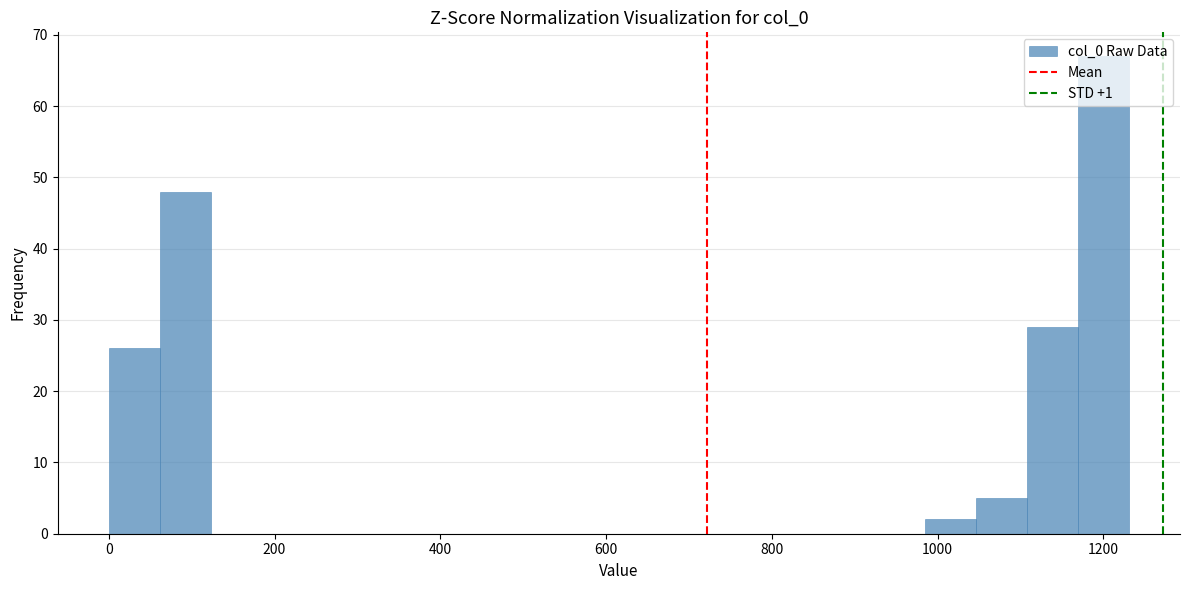

Around what value on the x-axis is the tallest bar? Give the approximate position of its centre, as read against the axis.

1200